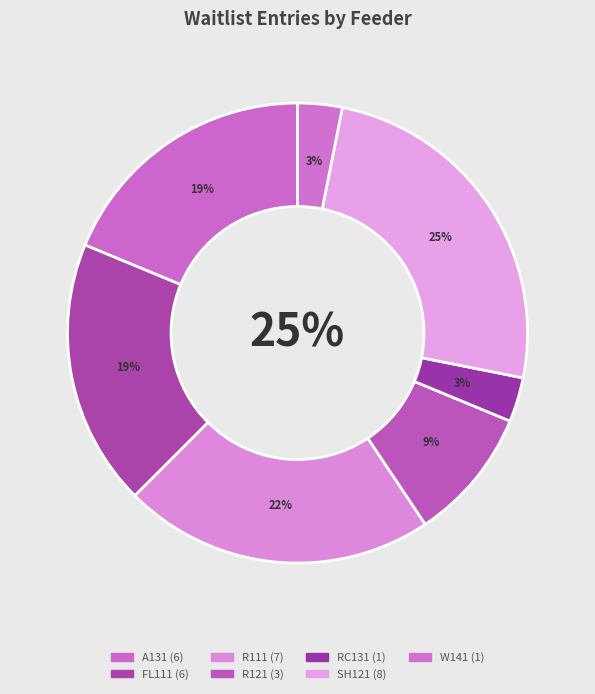

To the nearest percent, what is the average slice percentage?

14%